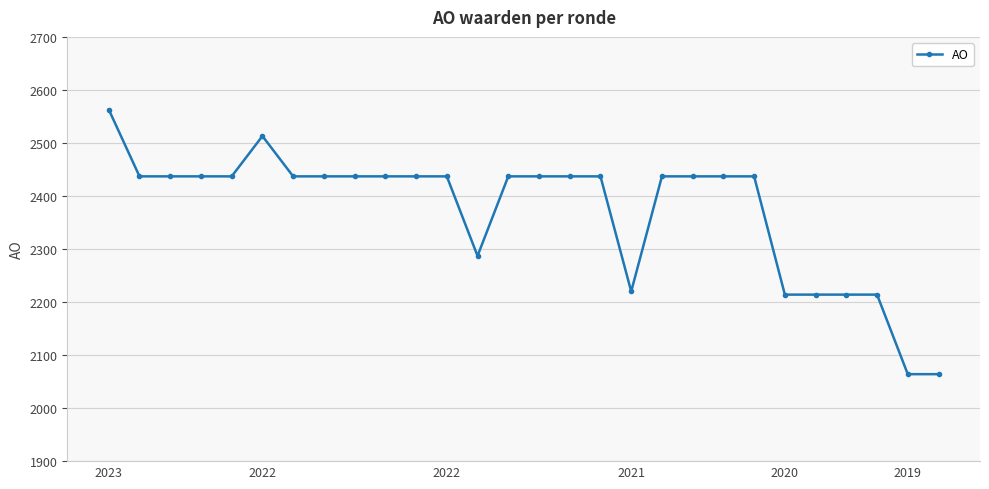

What is the value of the 20th point from the left?

2437